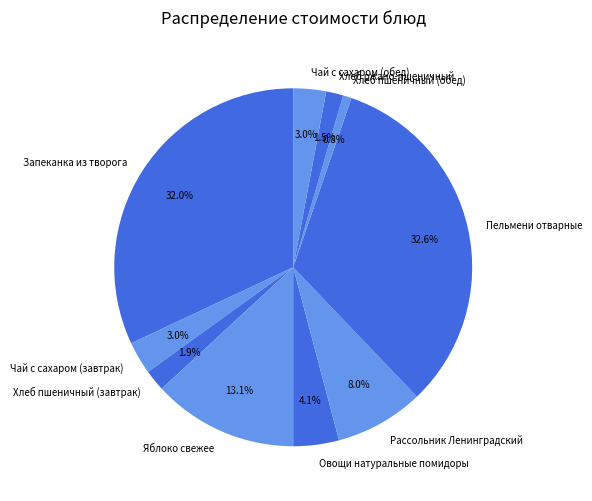

Does any single category account for the majority?

No